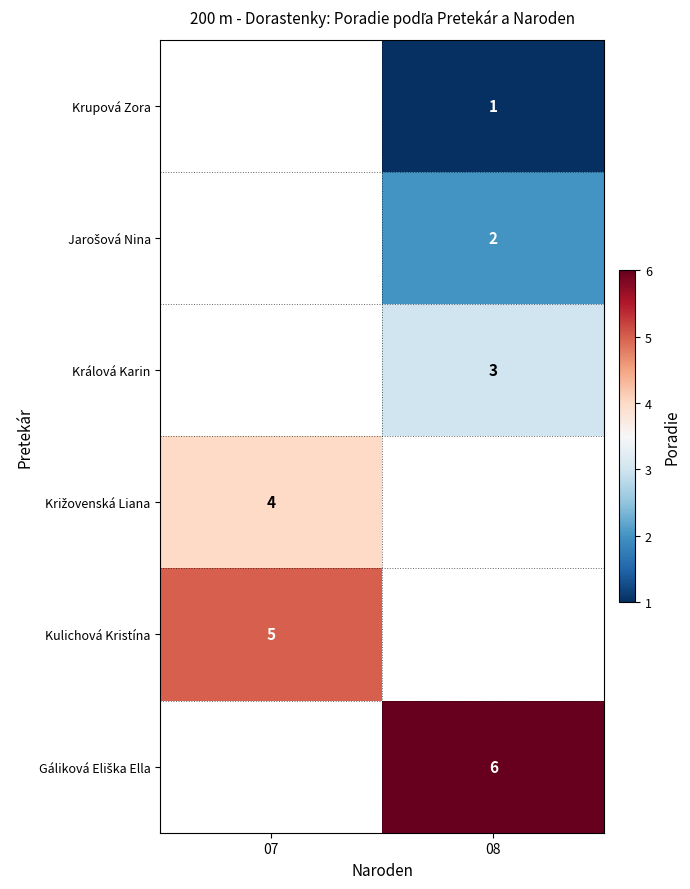

The value of Kulichová Kristína at 07 is 5. True or false?

True